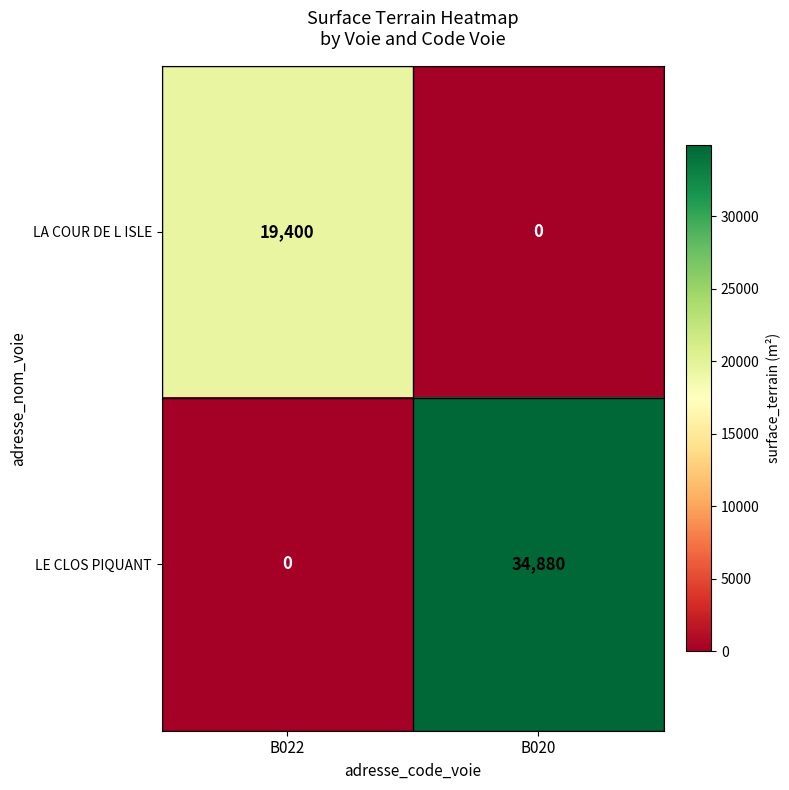

Which series has the largest total across all categories?

LE CLOS PIQUANT